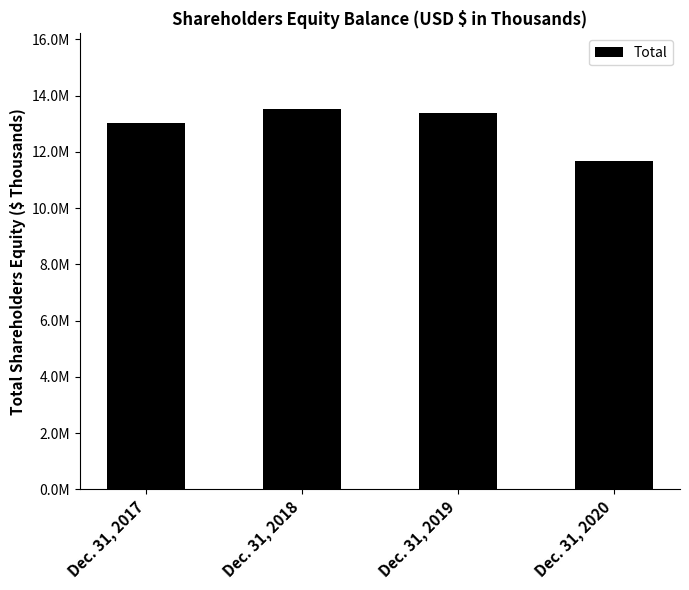

What is the value of the 4th bar from the left?

11691362